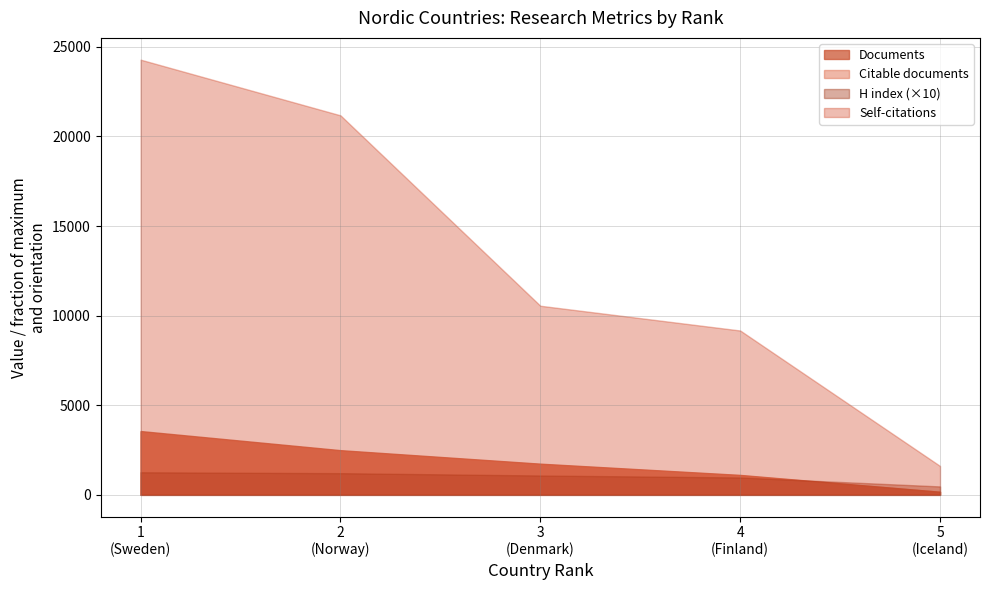

What is the value of the H index point at the 1st from the left?

126